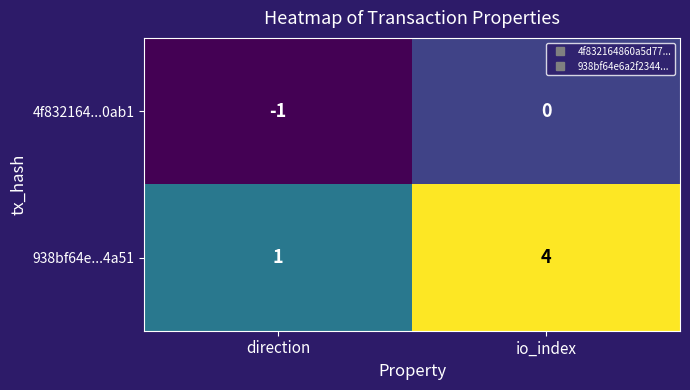

Which series has the largest total across all categories?

938bf64e...4a51